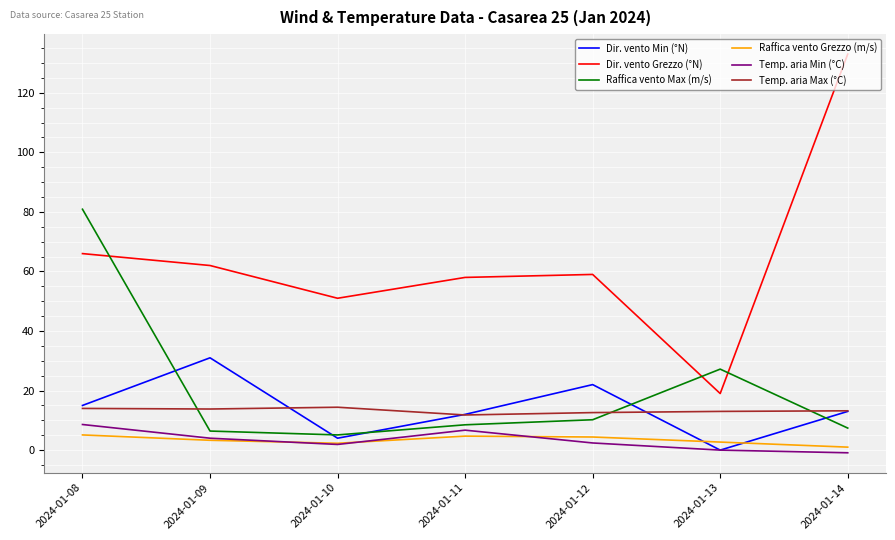

What is the difference between the highest and lowest values at 2024-01-08?

75.8